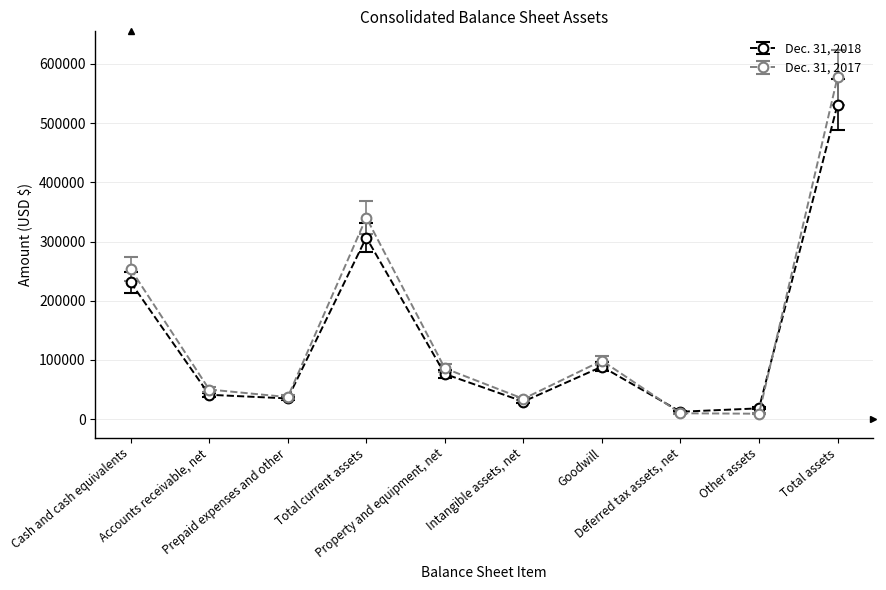

What is the maximum value shown in the chart?

577776